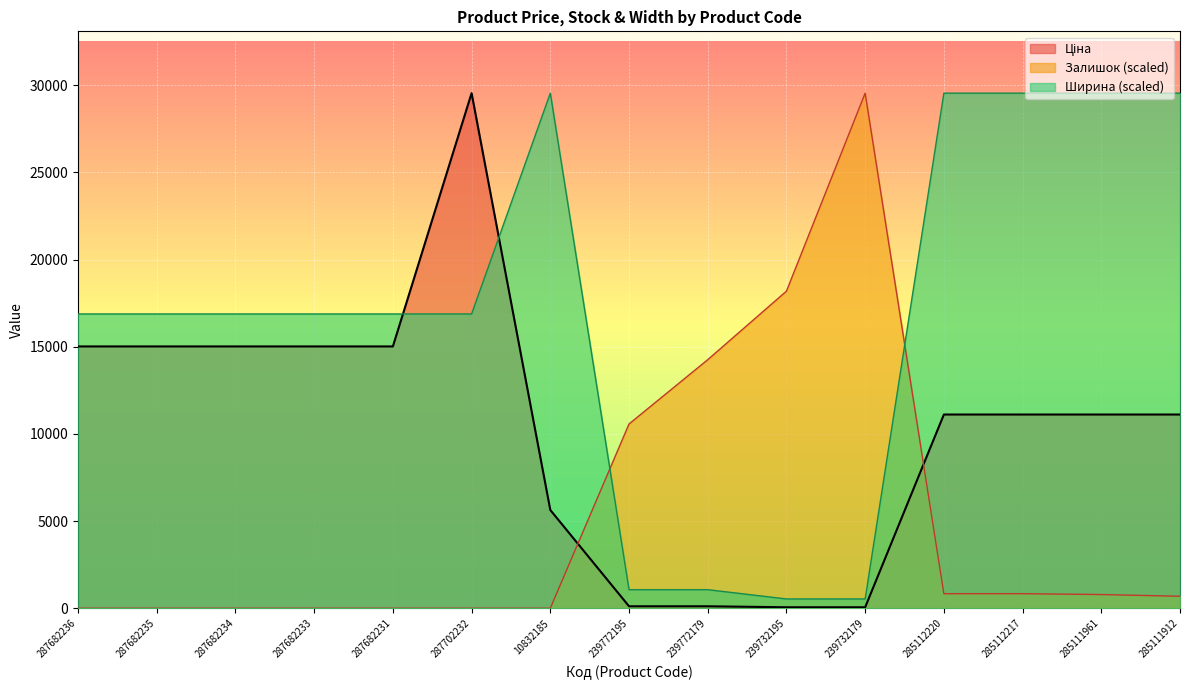

True or false: Ціна has a value of 22.5 at 239732179.

False